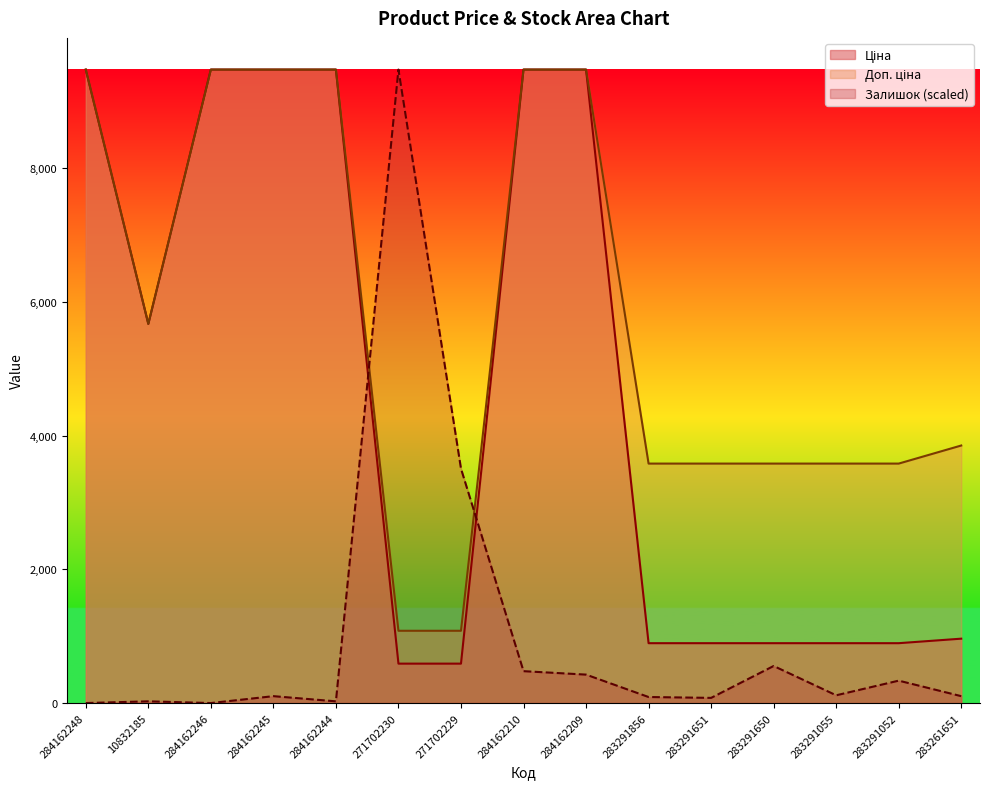

Reading left to right, what are all the values shown in this chart?

Ціна: 9480.1	5673.8	9480.1	9480.1	9480.1	589.9	589.9	9480.1	9480.1	895.9	895.9	895.9	895.9	895.9	963.5
Доп. ціна: 9480.1	5673.8	9480.1	9480.1	9480.1	1081.7	1081.7	9480.1	9480.1	3583.6	3583.6	3583.6	3583.6	3583.6	3854.0
Залишок: 0.0	25.8	0.0	103.2	25.8	9480.1	3508.3	477.2	425.6	90.3	77.4	554.6	116.1	335.3	103.2